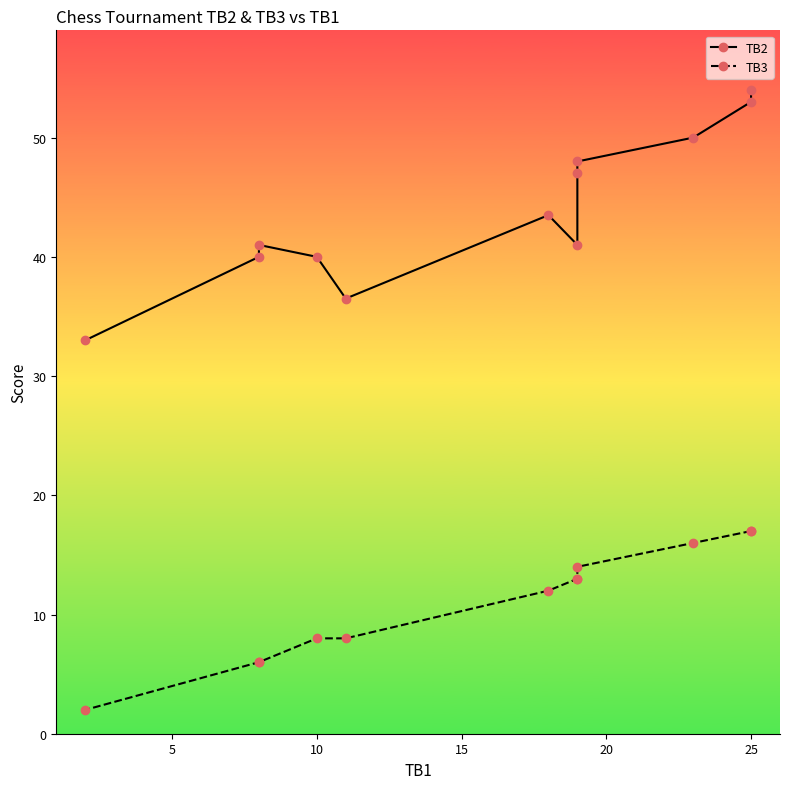

How many data points does each series have?

12